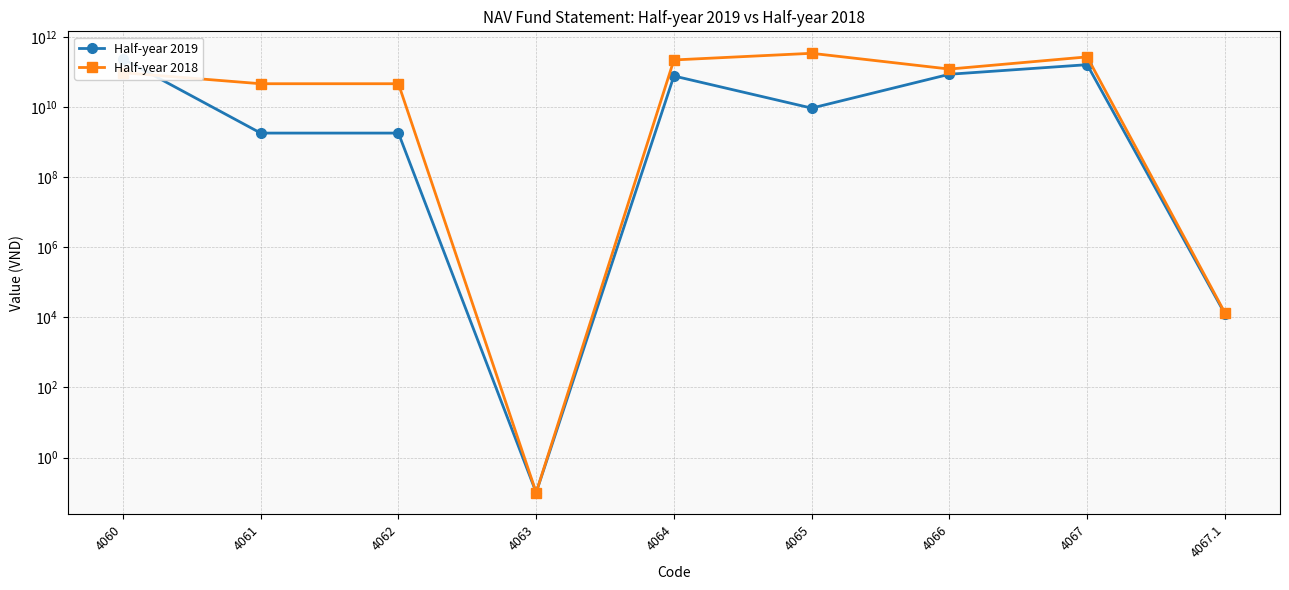

Which series ends up on top after the final intersection of Half-year 2019 and Half-year 2018?

Half-year 2018